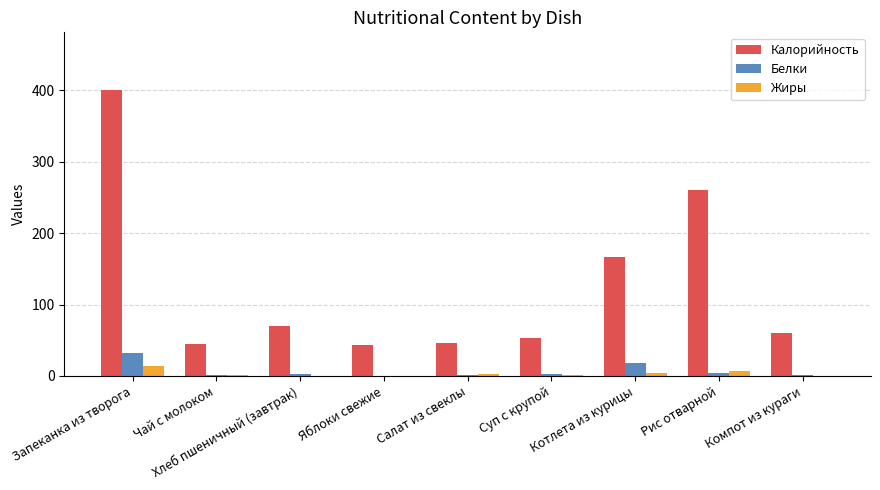

What is the sum of the Белки values at Чай с молоком and Рис отварной?

5